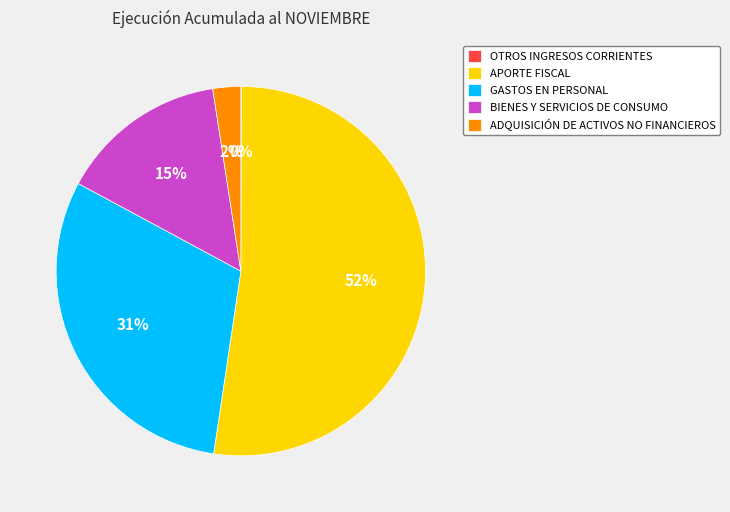

Is the sum of APORTE FISCAL and ADQUISICIÓN DE ACTIVOS NO FINANCIEROS greater than half?

Yes